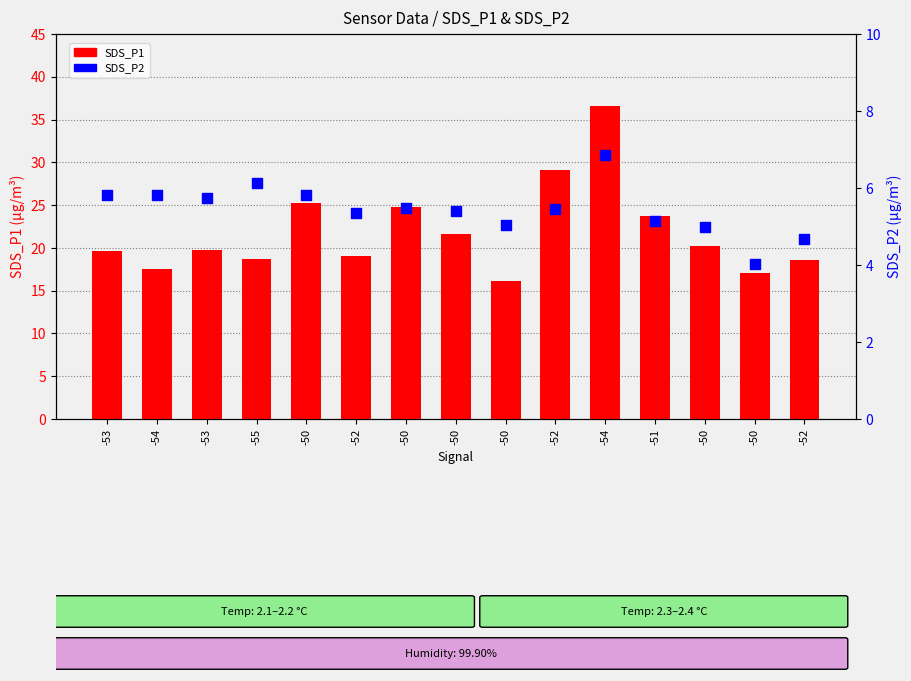

At which category is the sum across all series the highest?

-54